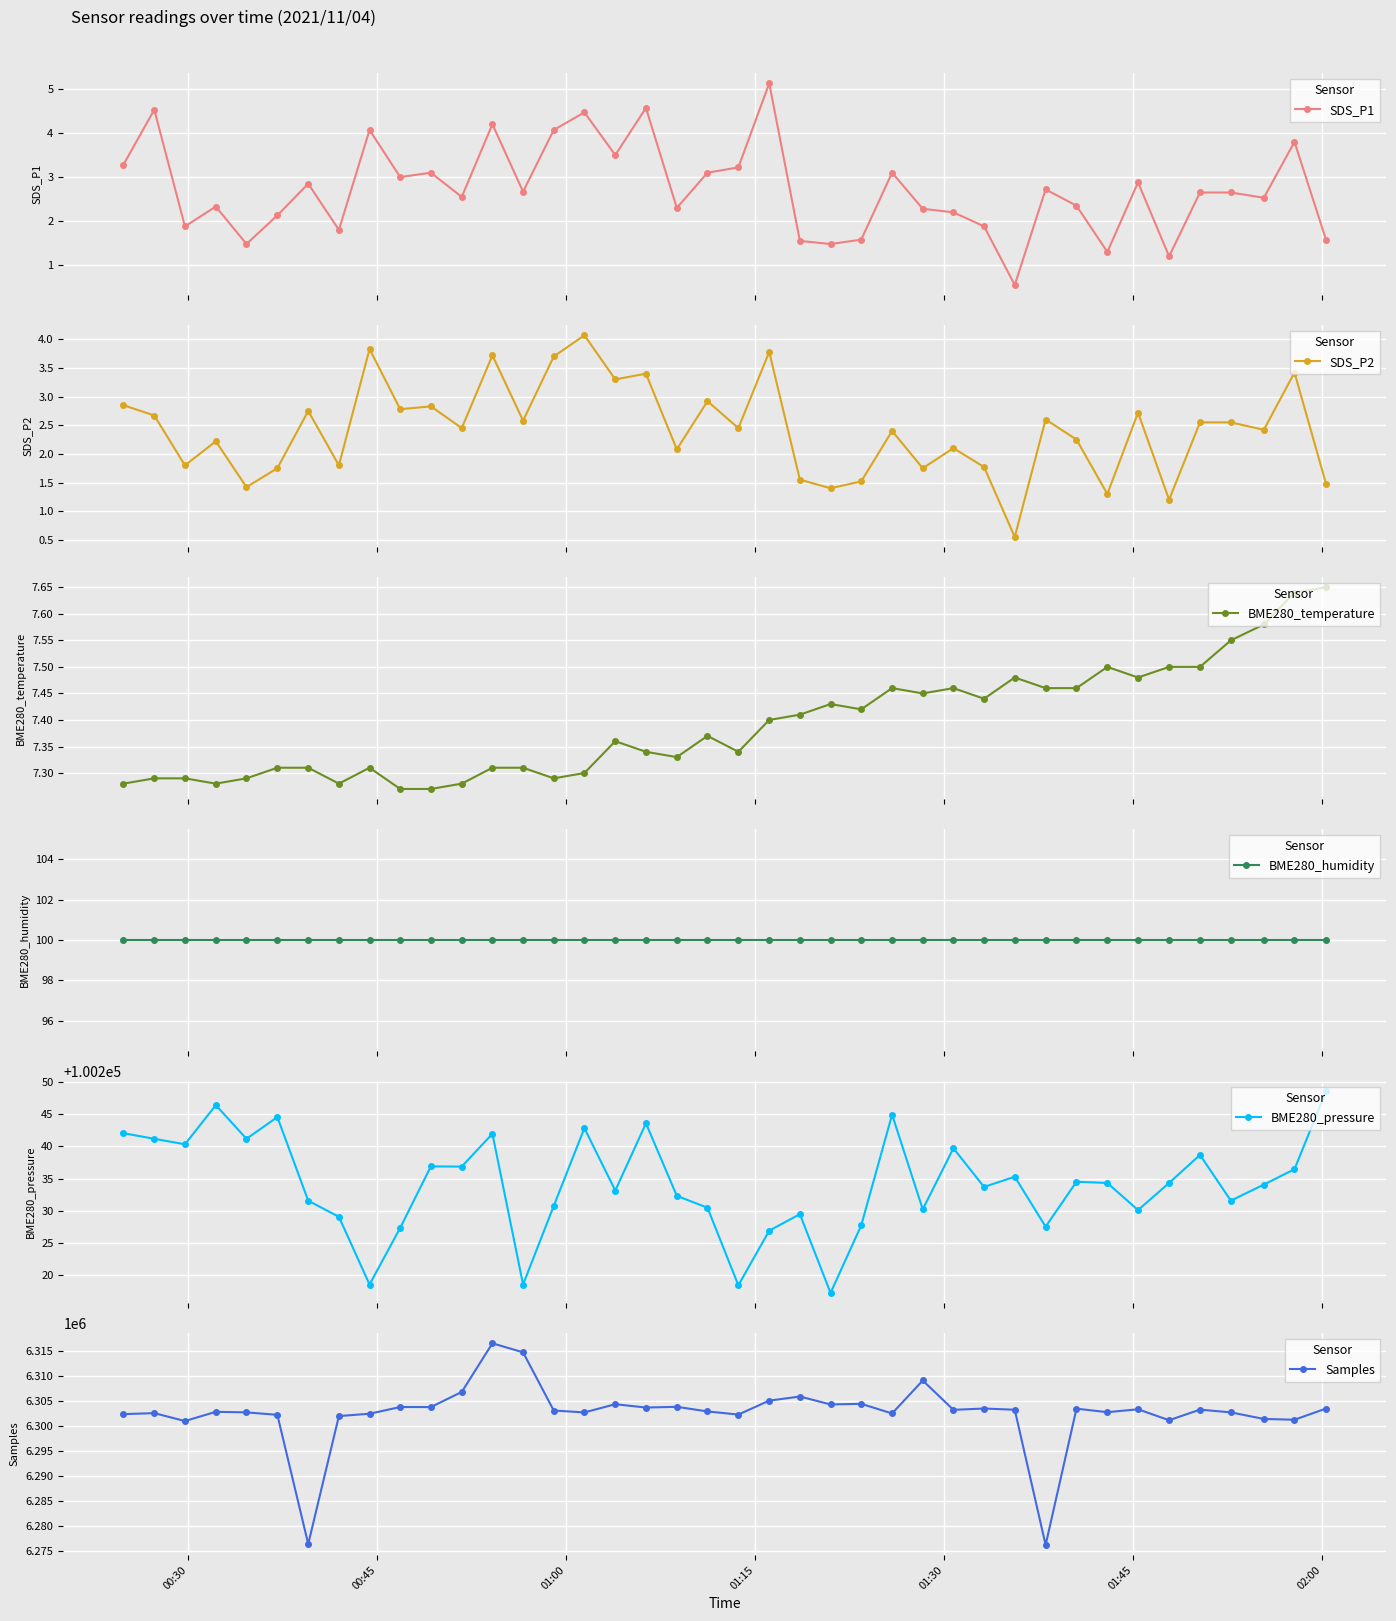

True or false: SDS_P2 and BME280_humidity cross at least once.

False